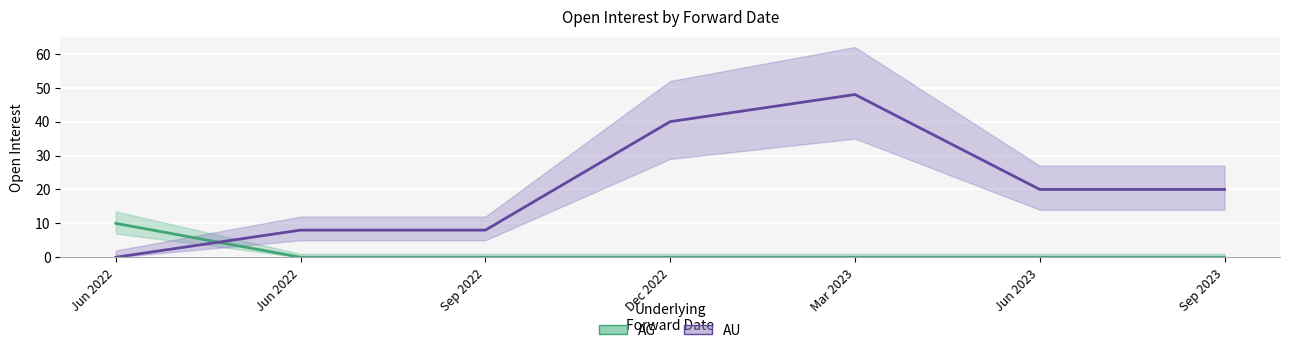

At which label does AU (line) first exceed 20?

Dec 2022